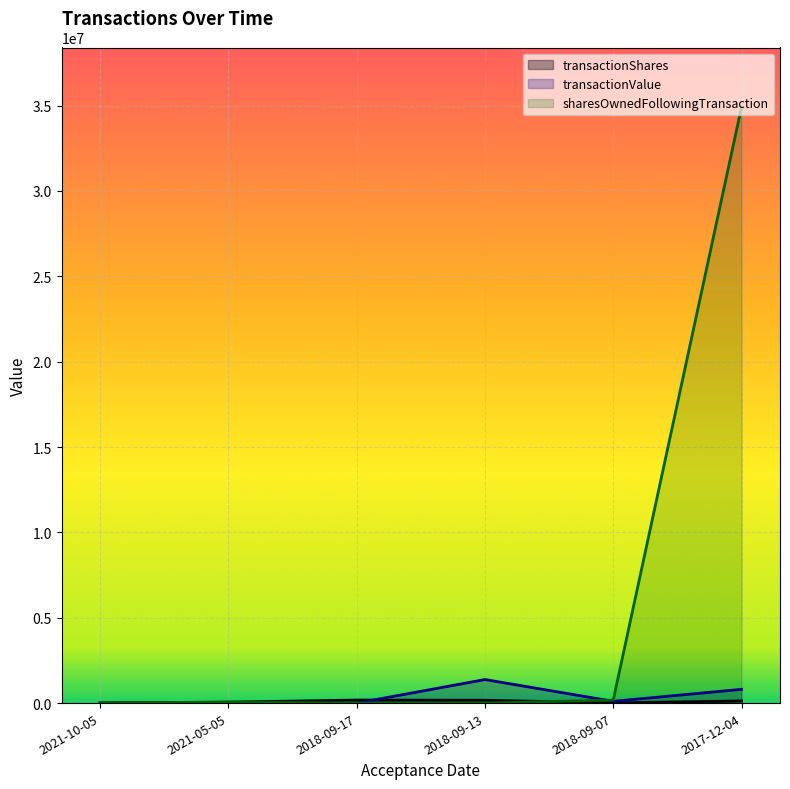

How many data points in sharesOwnedFollowingTransaction are above 54914?

2